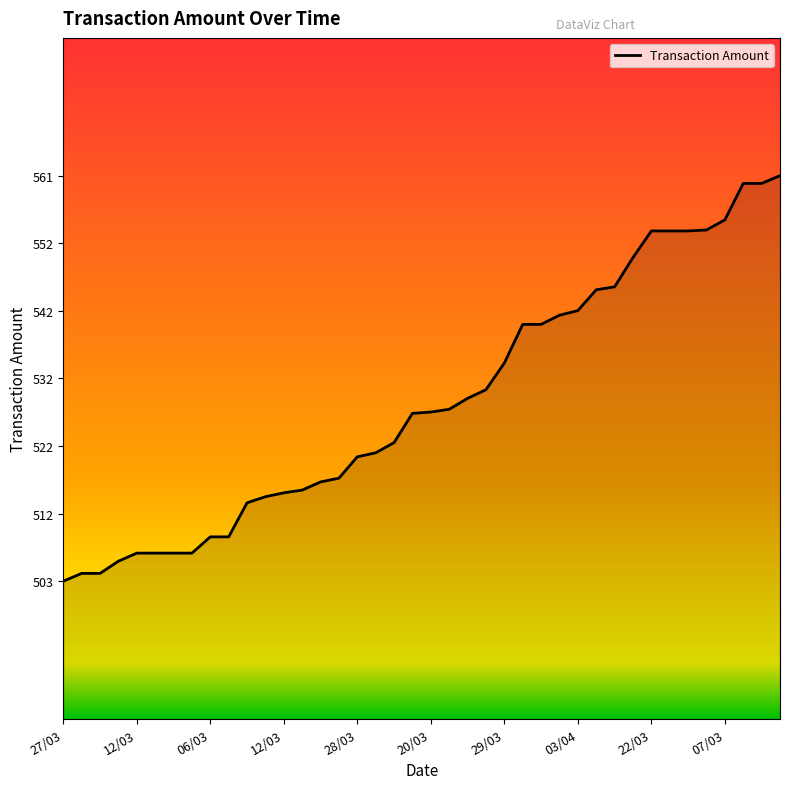

What is the minimum value shown in the chart?

502.6